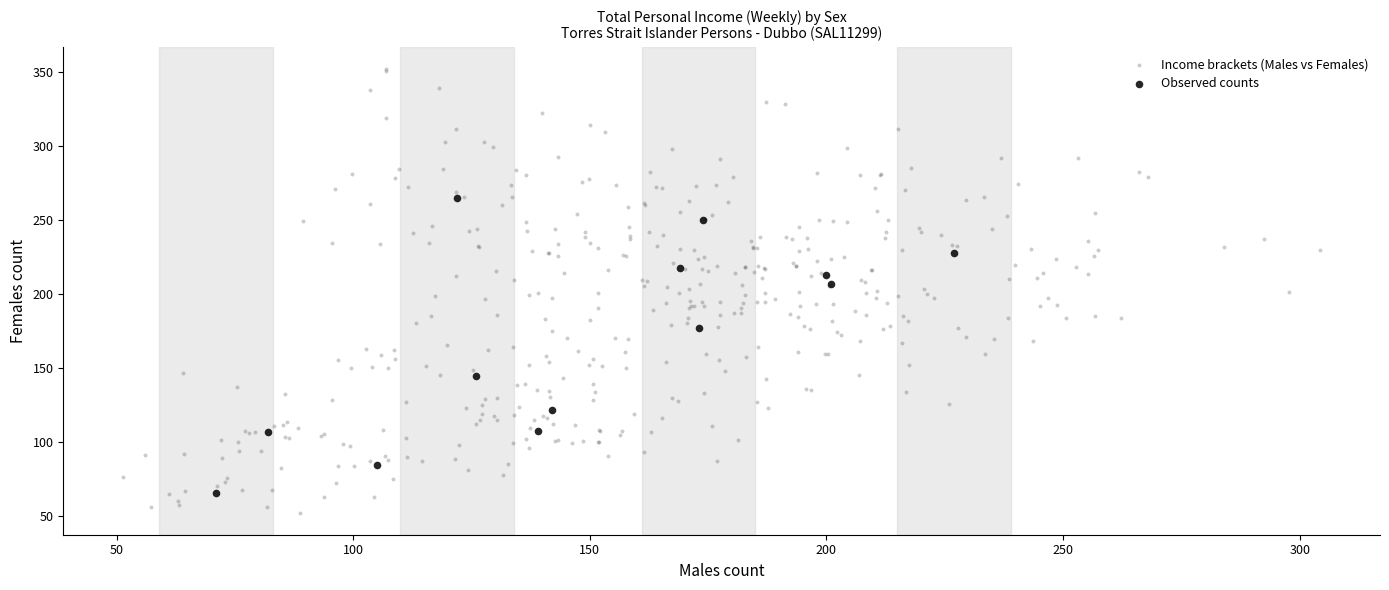

Which series reaches the minimum Y coordinate?

Income brackets (Males vs Females)